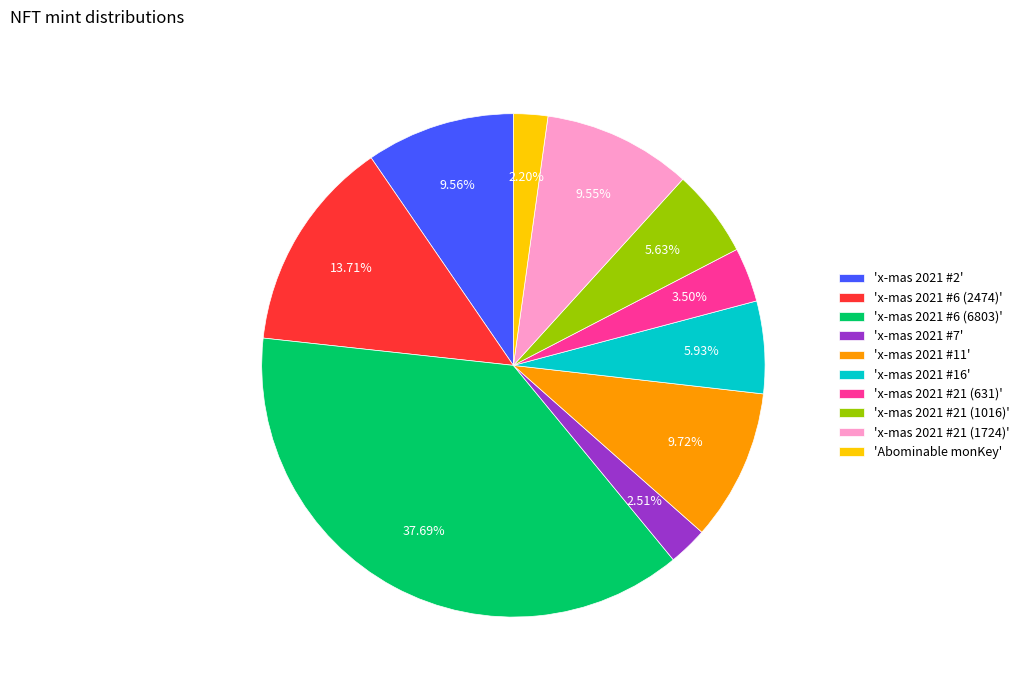

Is the sum of 'Abominable monKey' and 'x-mas 2021 #11' greater than half?

No